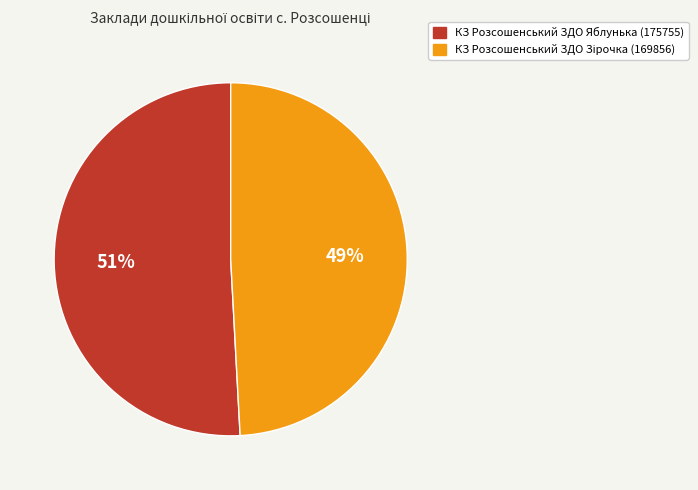

To the nearest percent, what is the average slice percentage?

50%